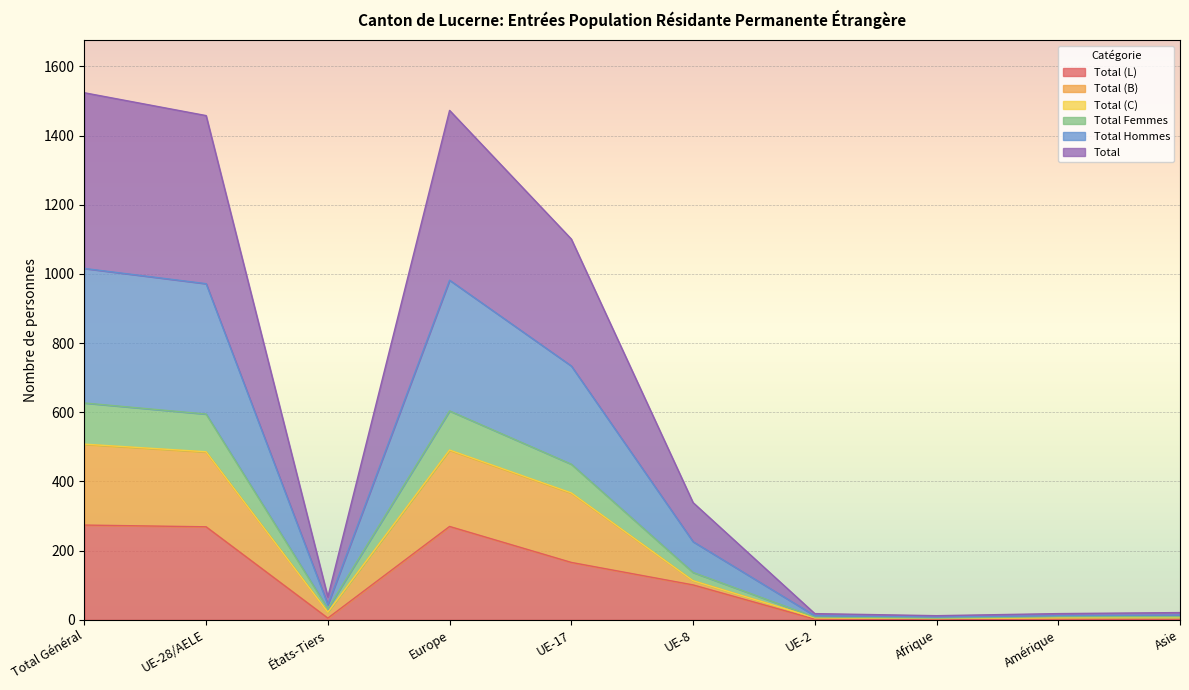

At which category does Total (B) reach its first local peak?

Europe